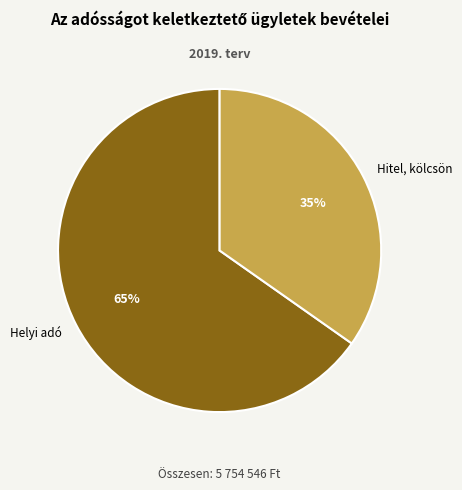

Which category has the smallest portion of the pie?

Hitel, kölcsön